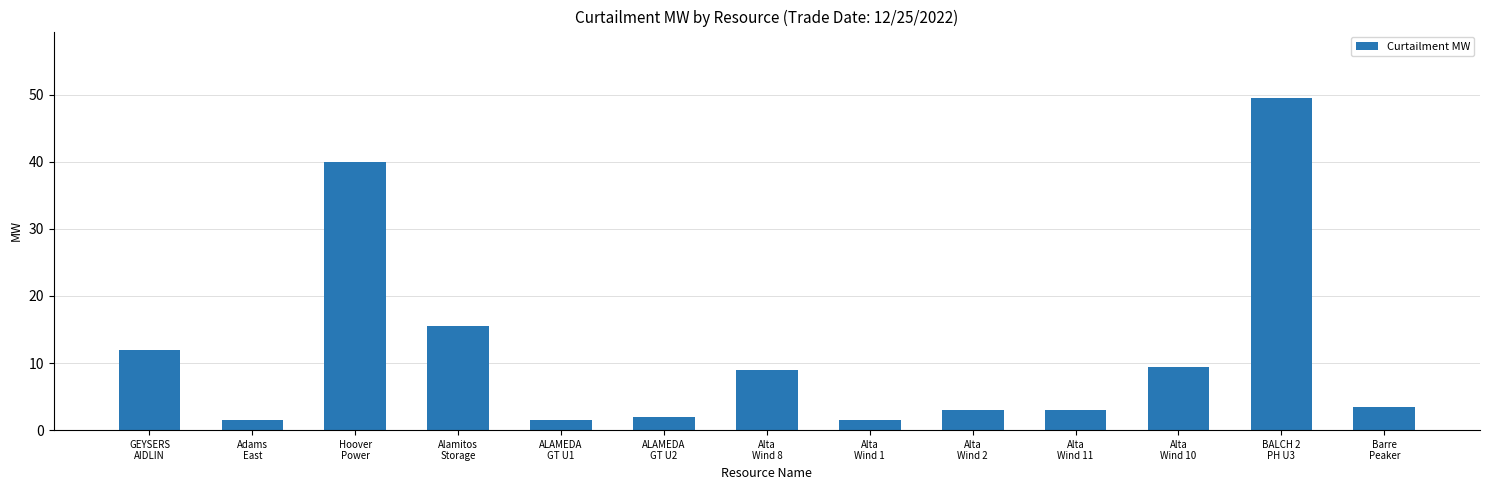

What is the label of the 12th bar from the right?

Adams
East